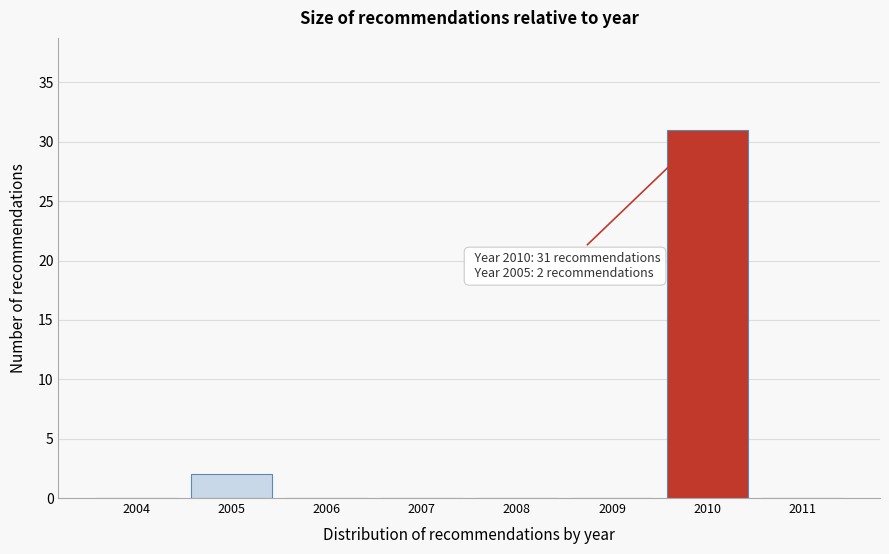

Reading left to right, list all the values displayed in this chart.

2004=0	2005=2	2006=0	2007=0	2008=0	2009=0	2010=31	2011=0